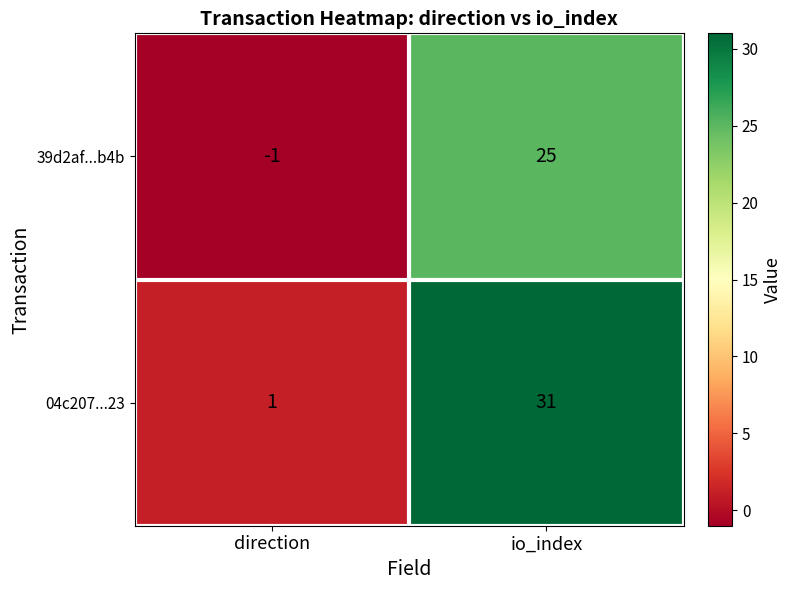

Reading right to left, list all the values displayed in this chart.

39d2af...b4b: 25	-1
04c207...23: 31	1